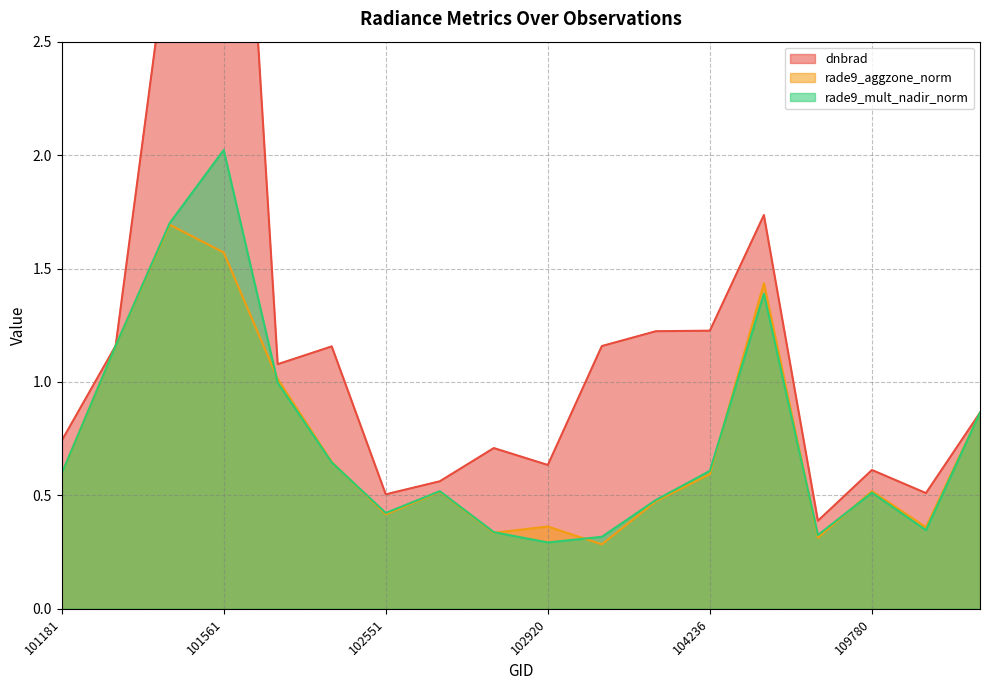

Is it true that rade9_mult_nadir_norm equals 0.3 at 101181?

False